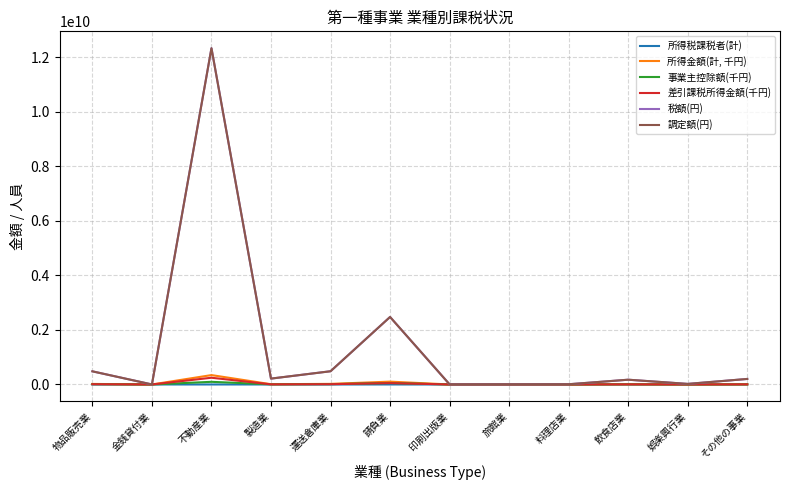

What is the difference between the 事業主控除額(千円) values at 飲食店業 and 物品販売業?

4613196